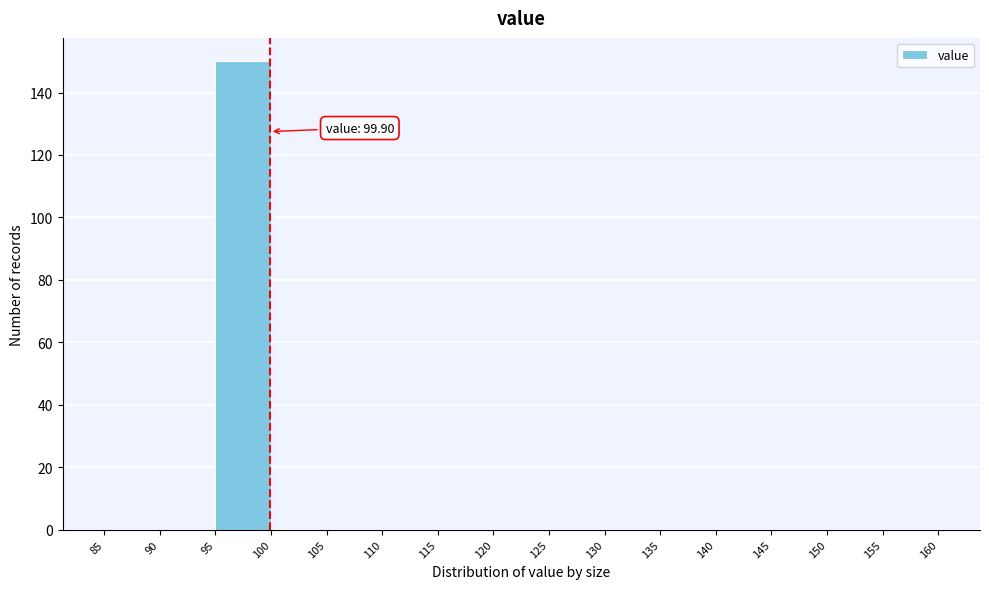

Which range on the x-axis has the tallest bar?

95 to 100